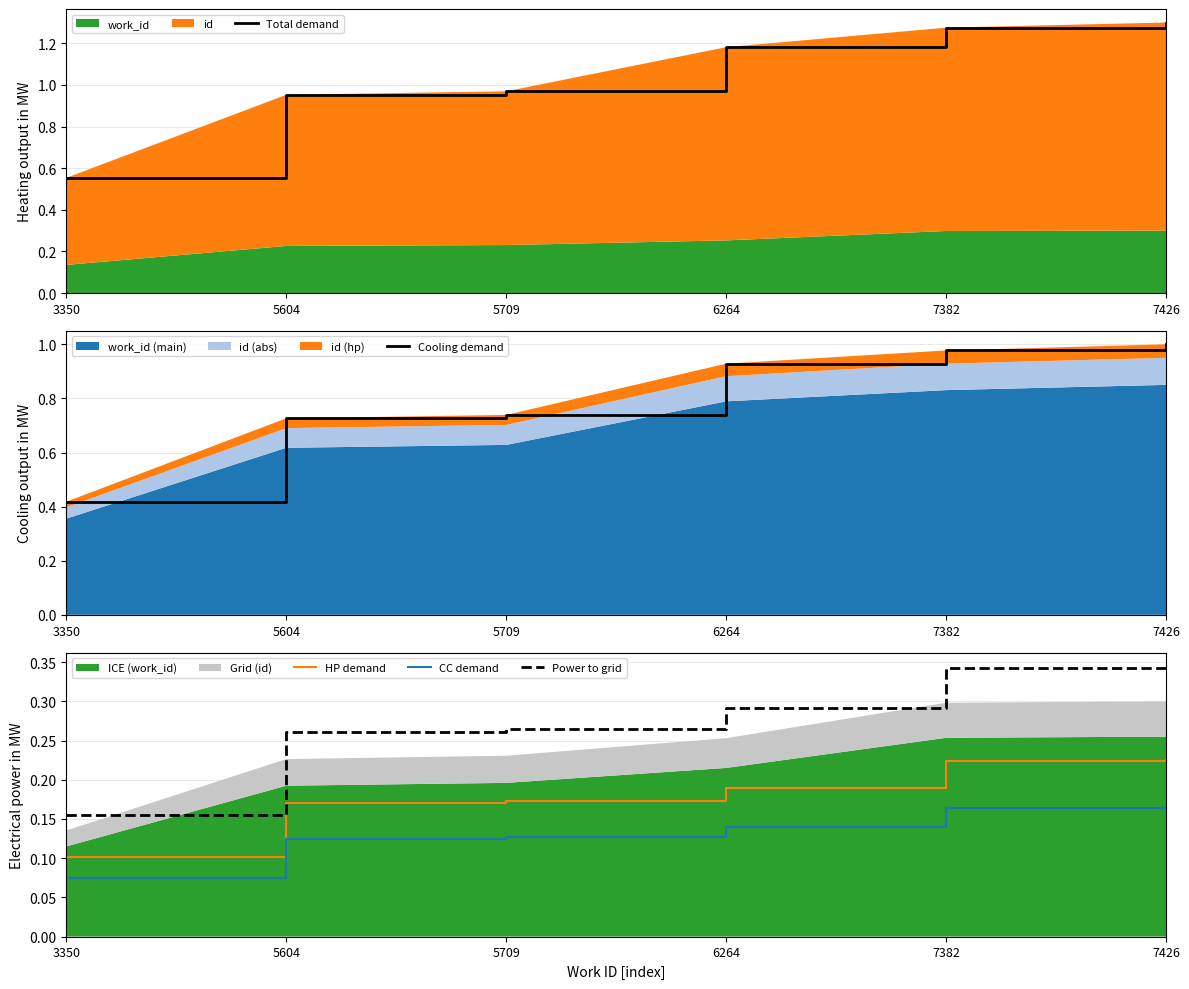

True or false: Total demand and HP demand intersect in this chart.

False